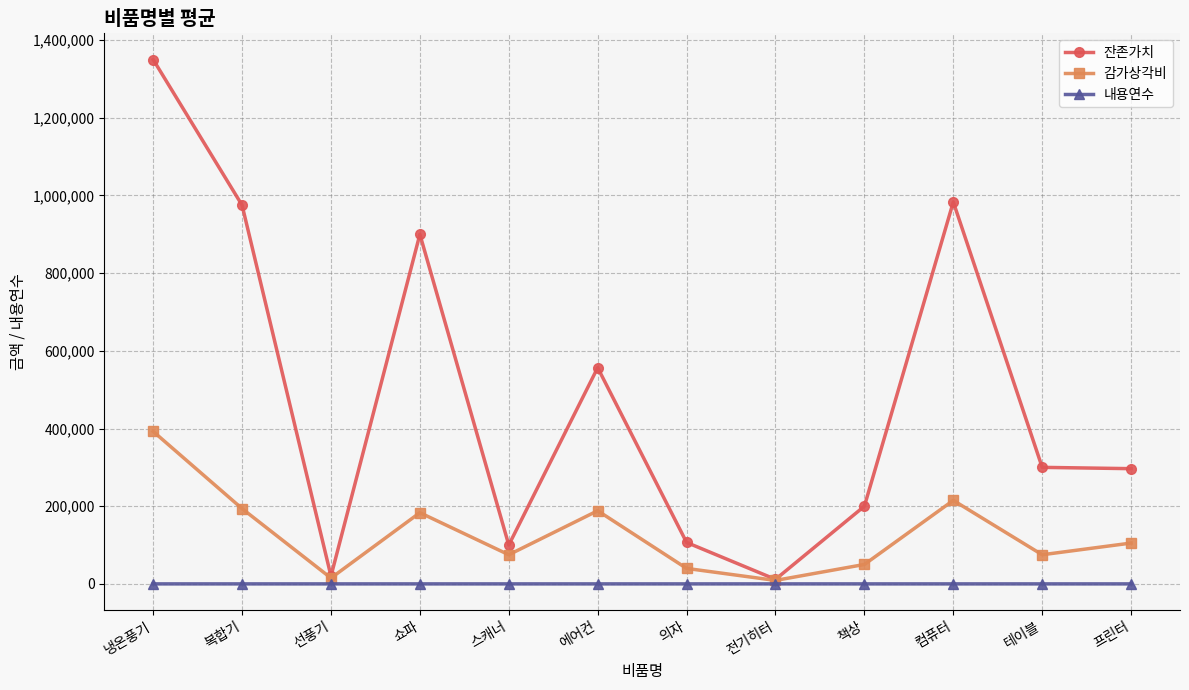

The value of 잔존가치 at 의자 is 161921. True or false?

False